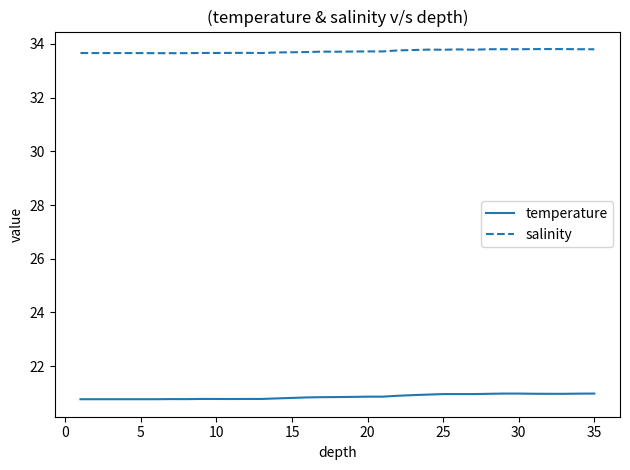

What are all the series names shown in the legend?

temperature, salinity